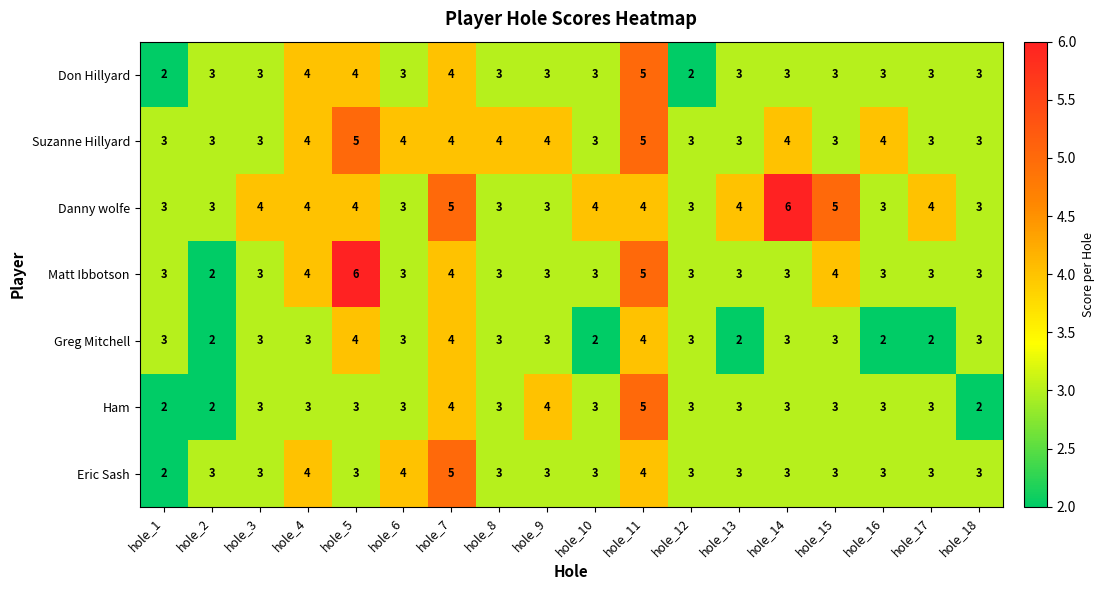

How many series are shown in this chart?

7